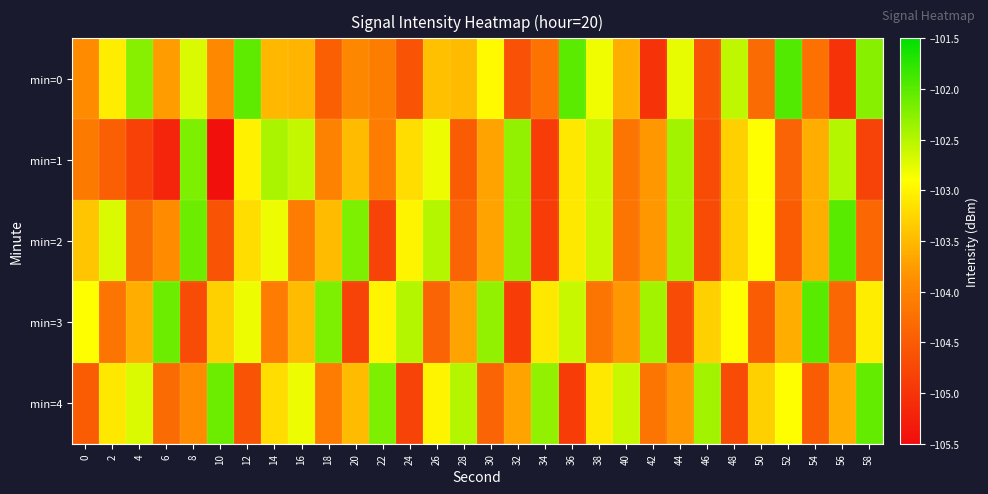

Between 44 and 22, which is larger?

44